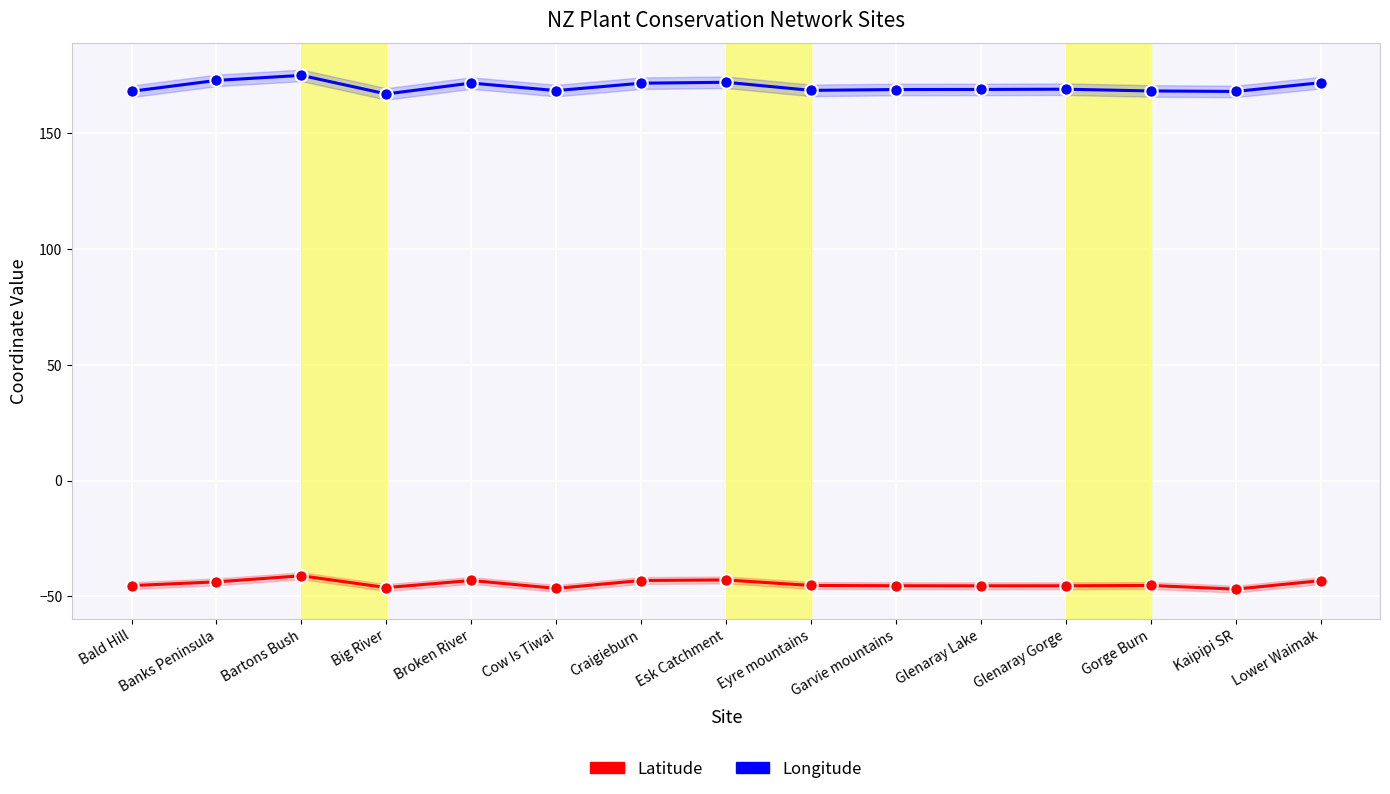

What are all the series names shown in the legend?

Latitude, Longitude